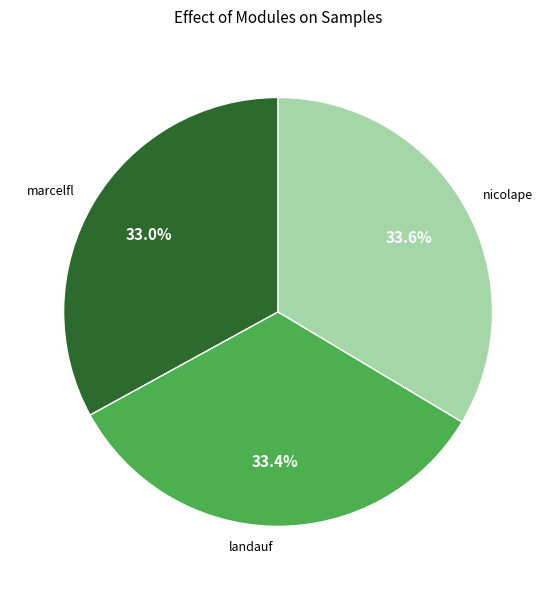

Does any single category account for the majority?

No